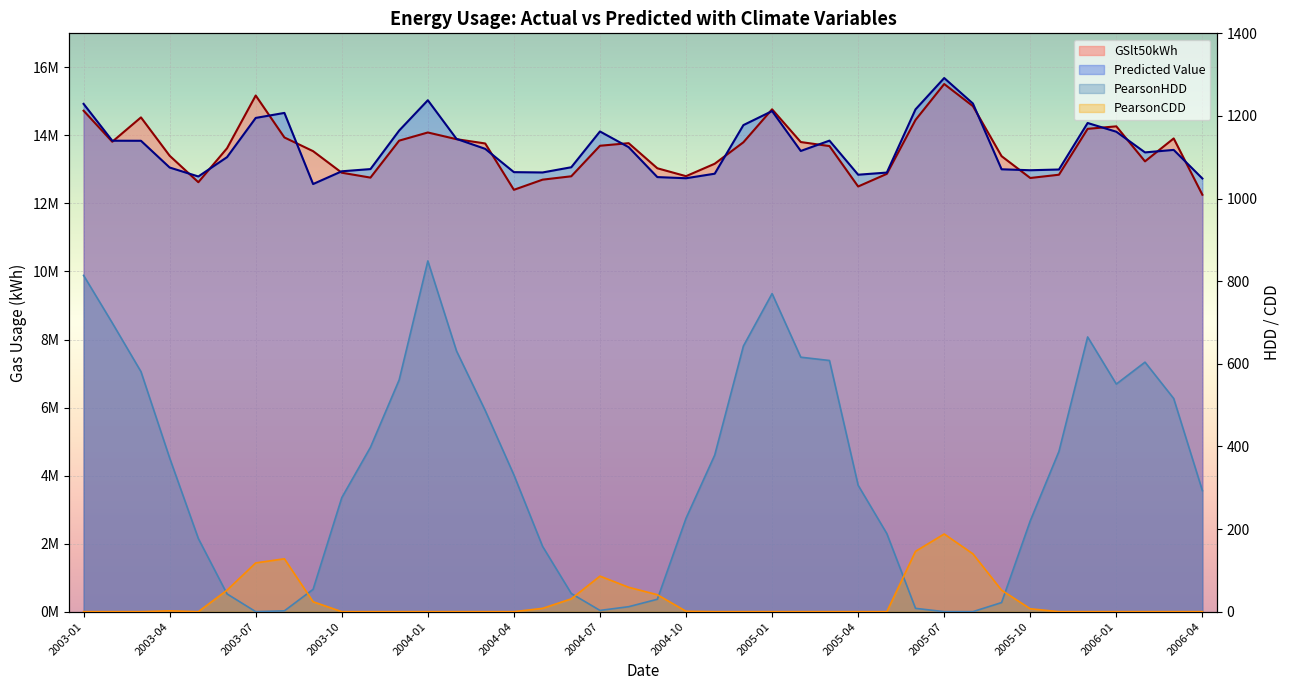

True or false: GSlt50kWh and PearsonHDD cross at least once.

False